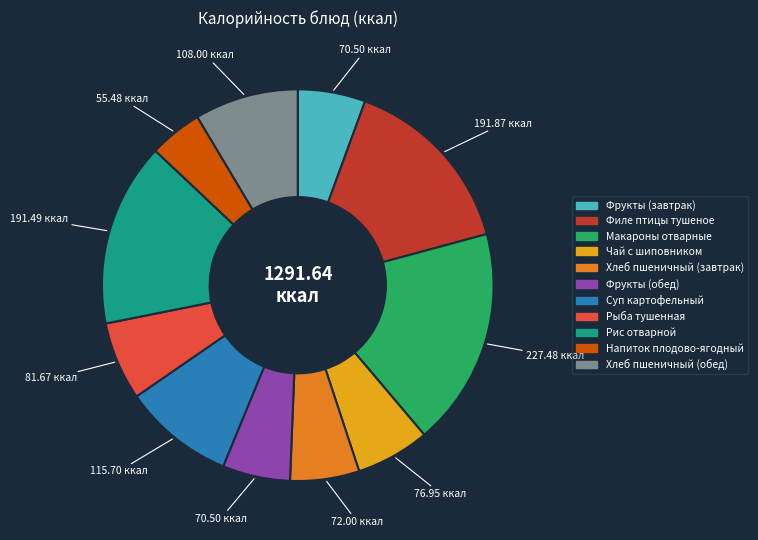

Count the number of slices in the pie.

11